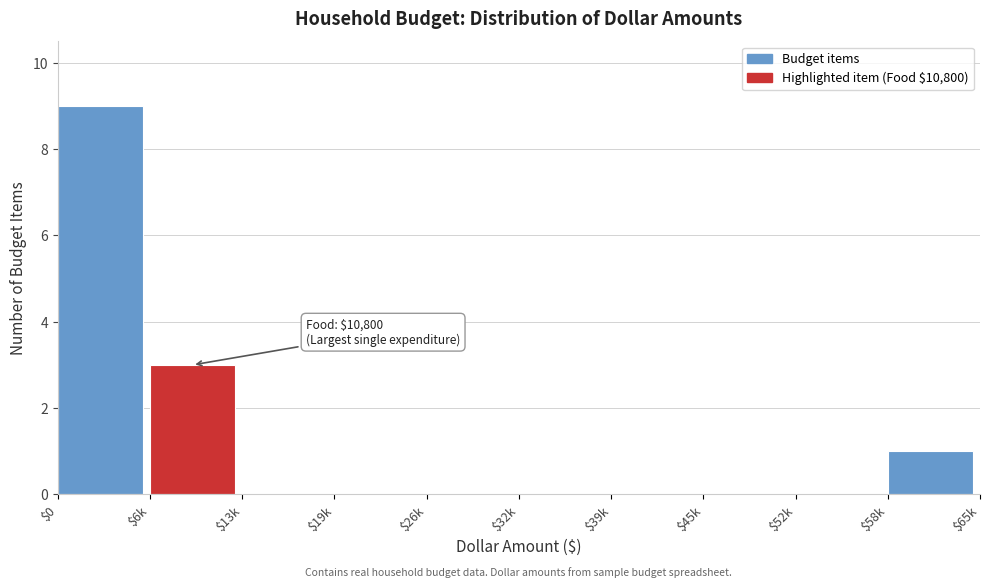

The value at $39k is 0. True or false?

True